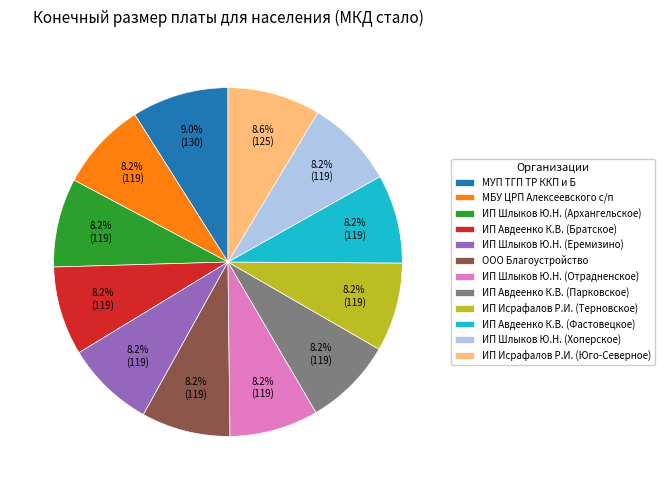

Is the sum of ИП Шлыков Ю.Н. (Хоперское) and ИП Исрафалов Р.И. (Терновское) greater than half?

No